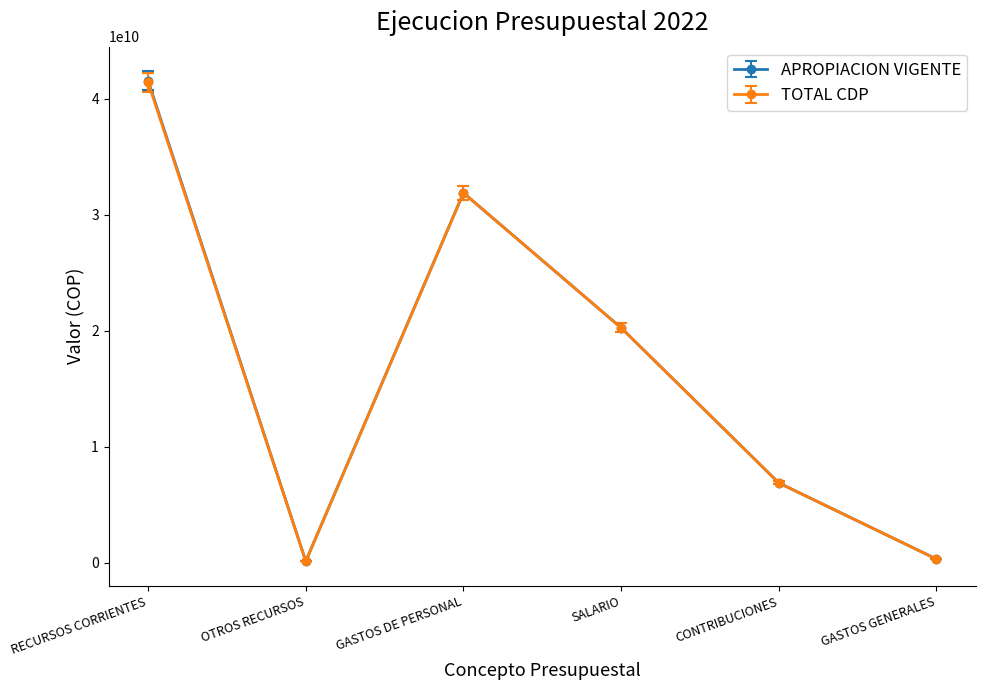

How many data points does each series have?

6